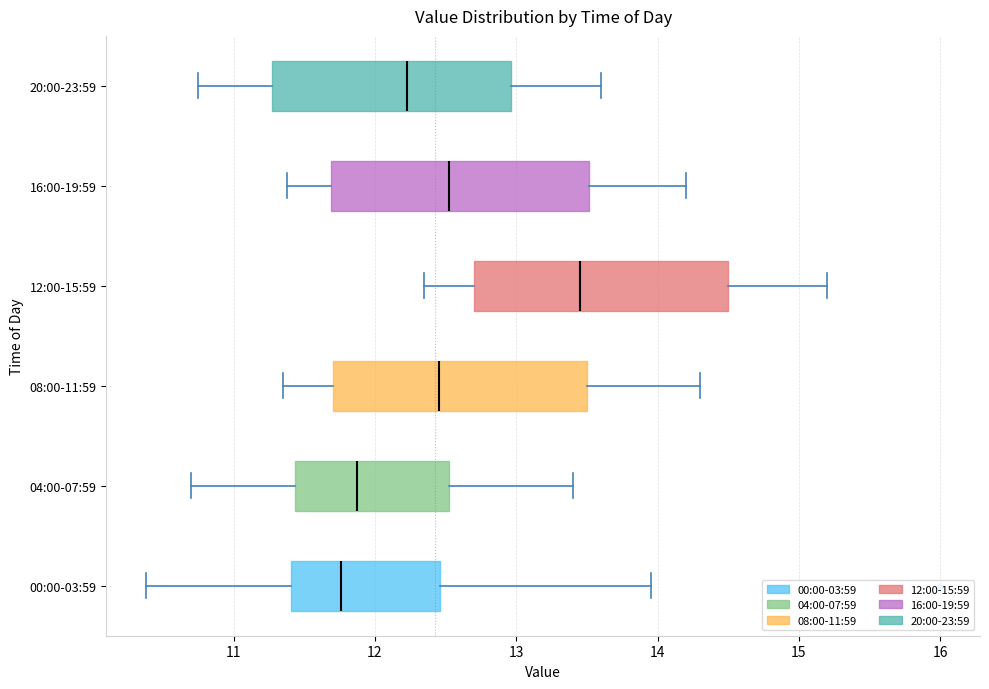

Where is the left edge of the box for 16:00-19:59 on the x-axis? The values are not printed on the chart, so give them approximately, as read against the axis.

11.7